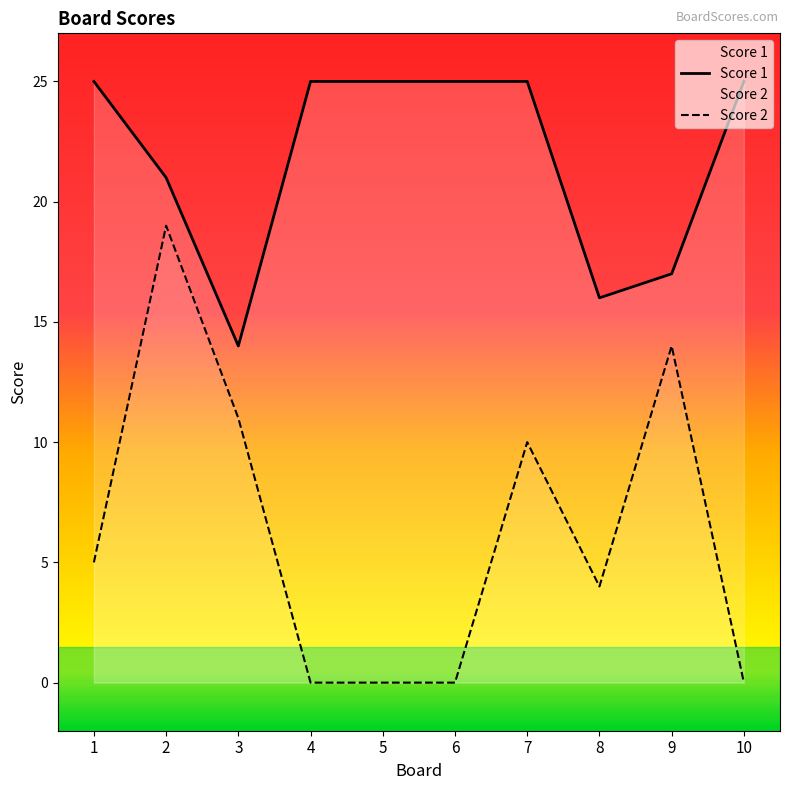

Reading left to right, extract all data points from this chart.

Score 2: 1=5	2=19	3=11	4=0	5=0	6=0	7=10	8=4	9=14	10=0
Score 1: 1=25	2=21	3=14	4=25	5=25	6=25	7=25	8=16	9=17	10=25